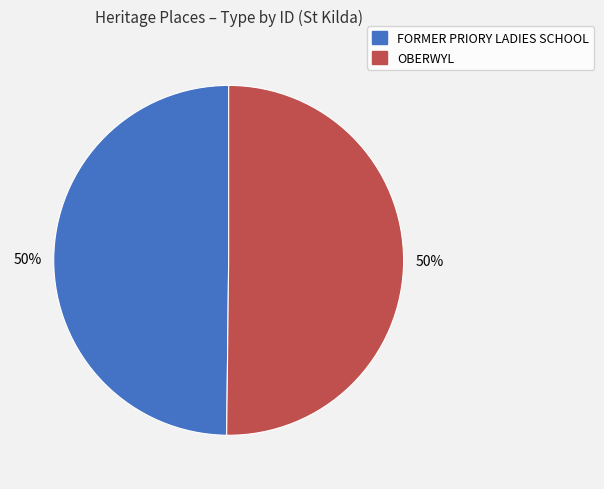

To the nearest percent, what percentage of the pie is FORMER PRIORY LADIES SCHOOL?

50%